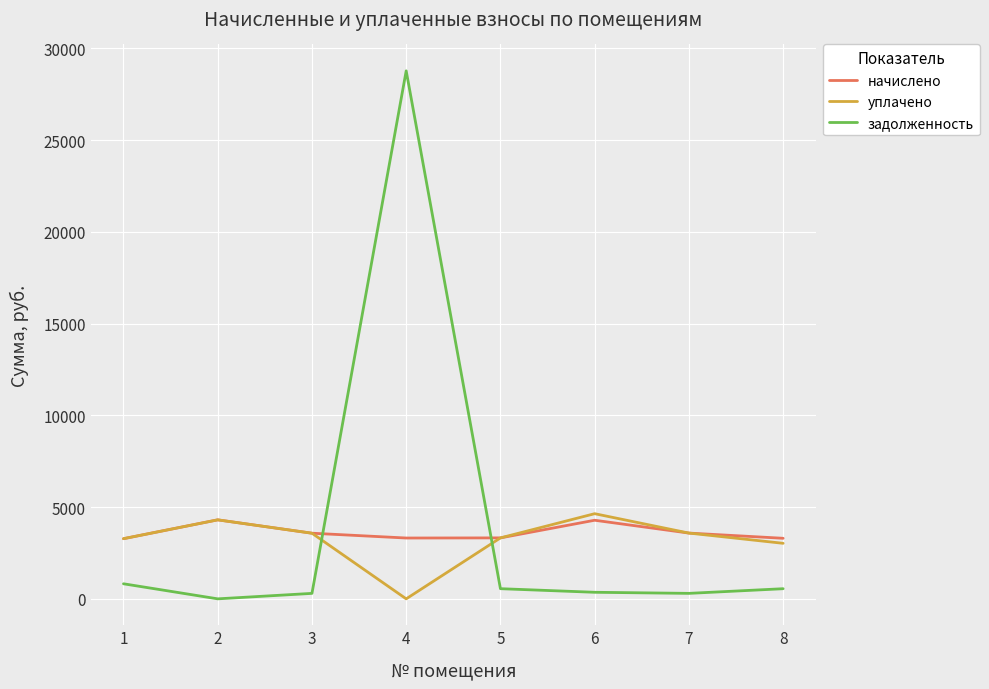

Which series has the widest spread of values?

задолженность